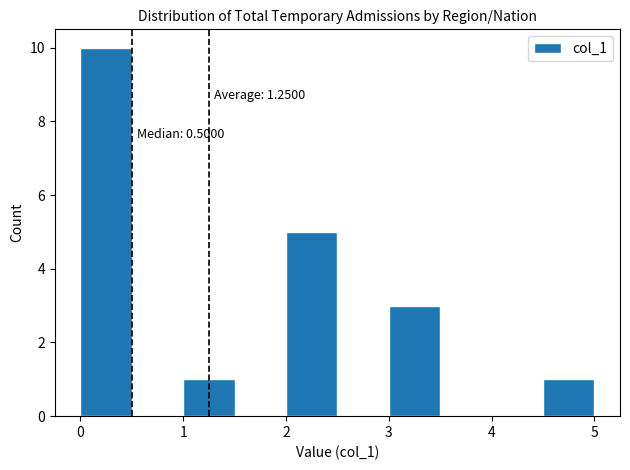

Which range on the x-axis has the tallest bar?

0.0 to 0.5